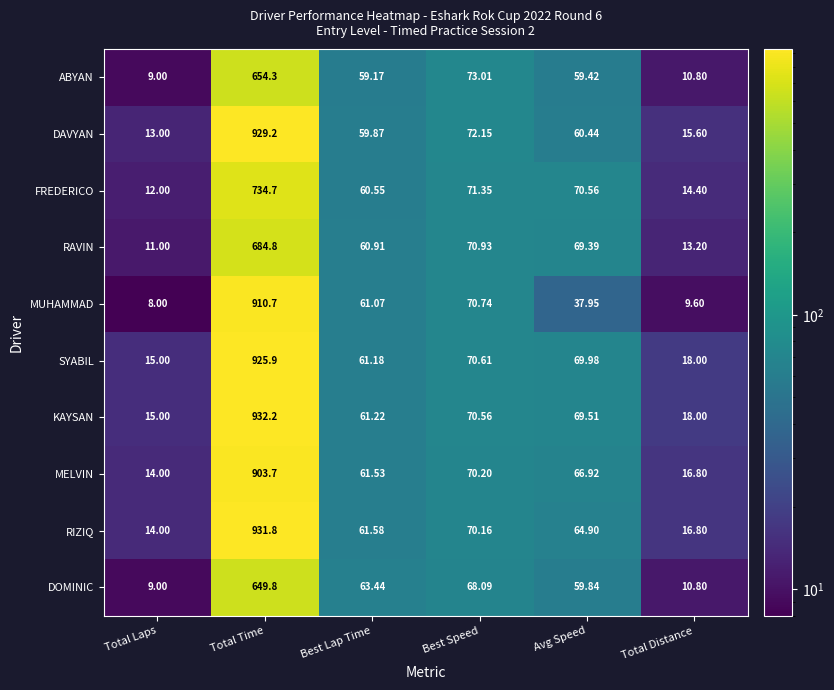

Which series has the largest range (max minus min)?

RIZIQ